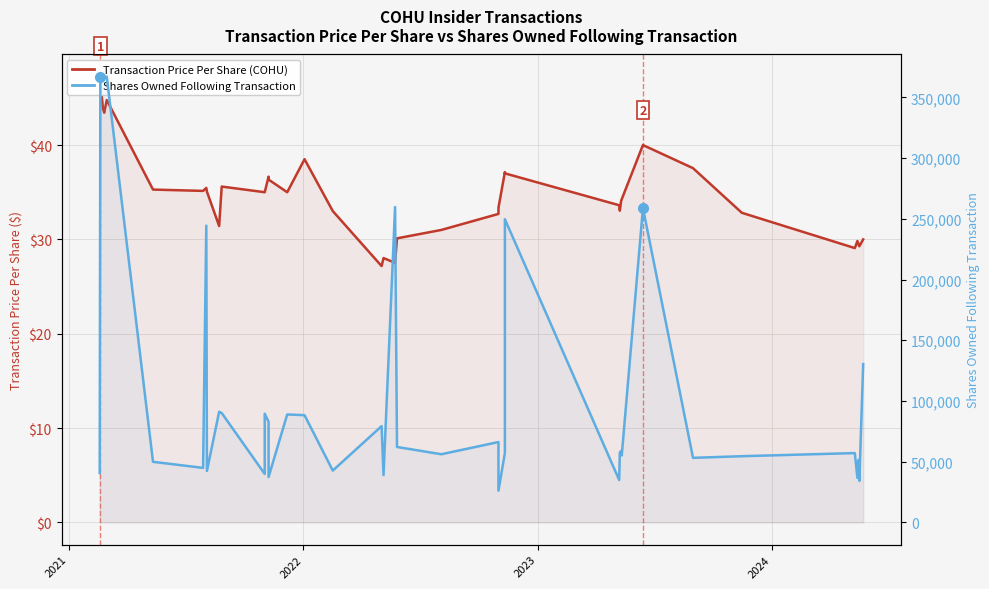

What is the value of the Transaction Price Per Share (COHU) point at the 26th from the left?

33.4